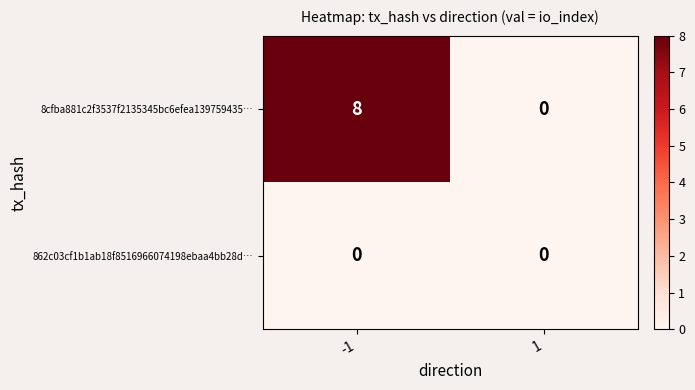

At -1, list the series in order from largest to smallest.

8cfba881c2f3537f2135345bc6efea139759435…, 862c03cf1b1ab18f8516966074198ebaa4bb28d…